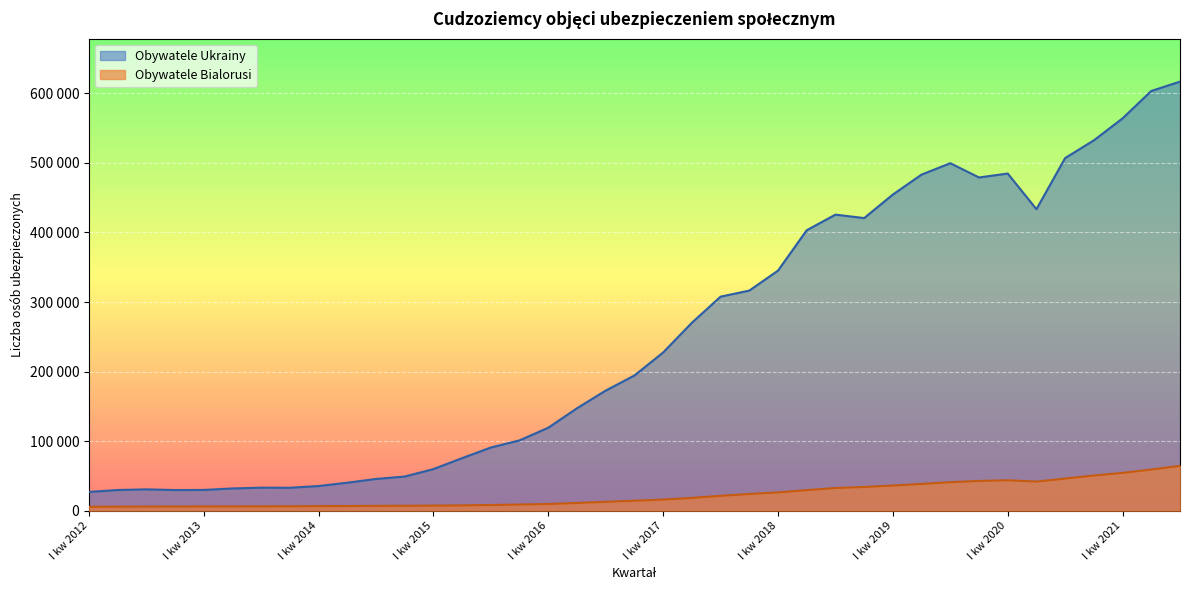

Where is Obywatele Ukrainy nearest to the value 321956?

IV kw 2017